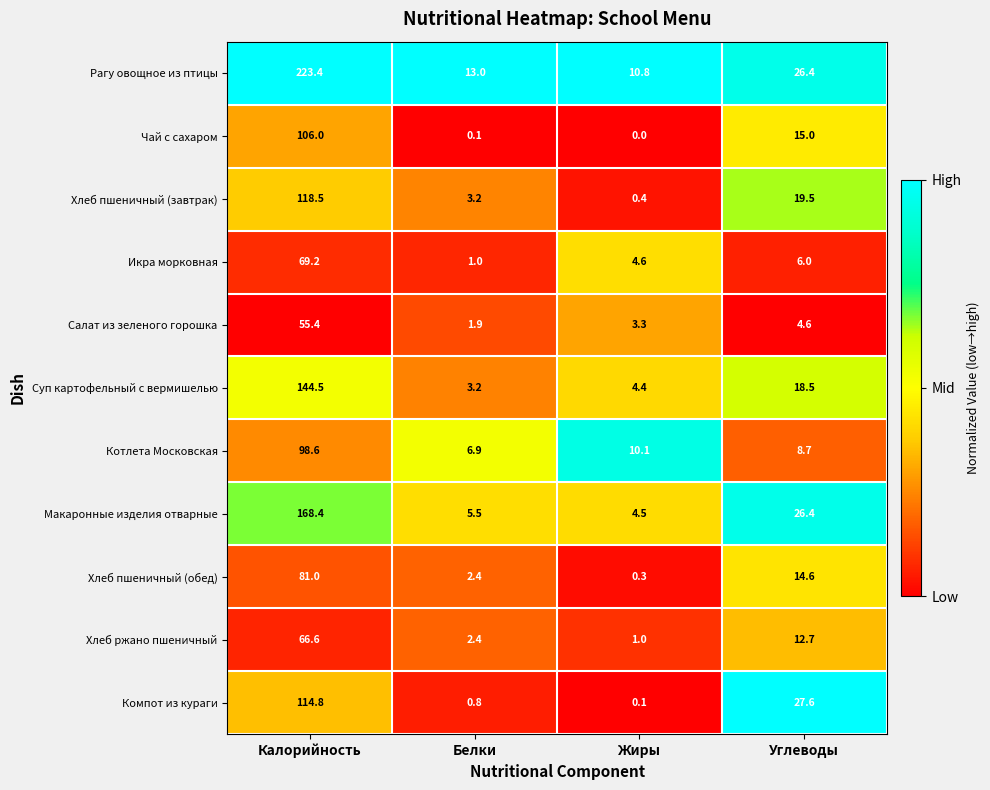

The Хлеб пшеничный (завтрак) series shows 0.8 at Белки. True or false?

False